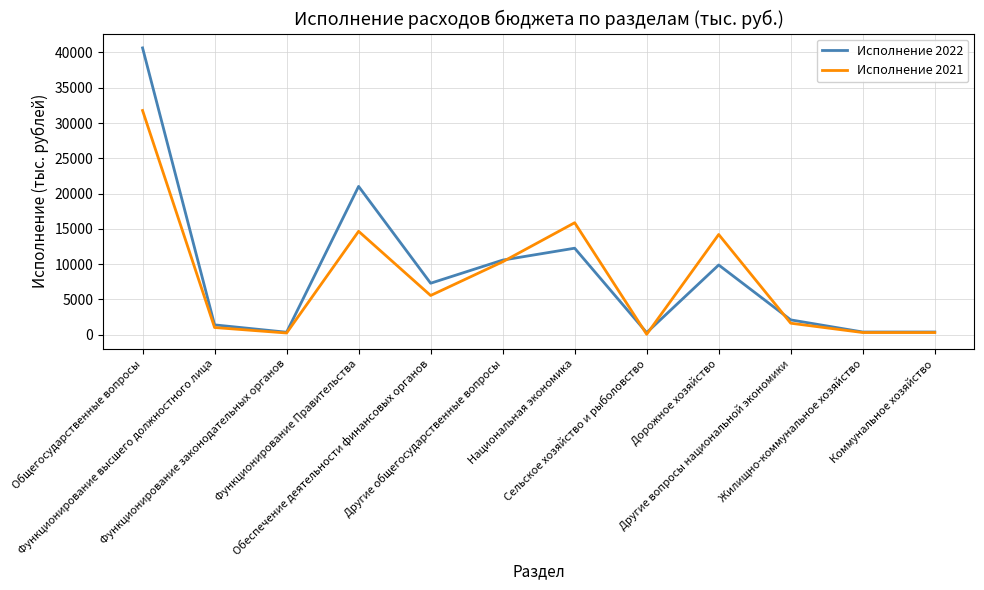

Read the Исполнение 2021 value at Дорожное хозяйство.

14197.0